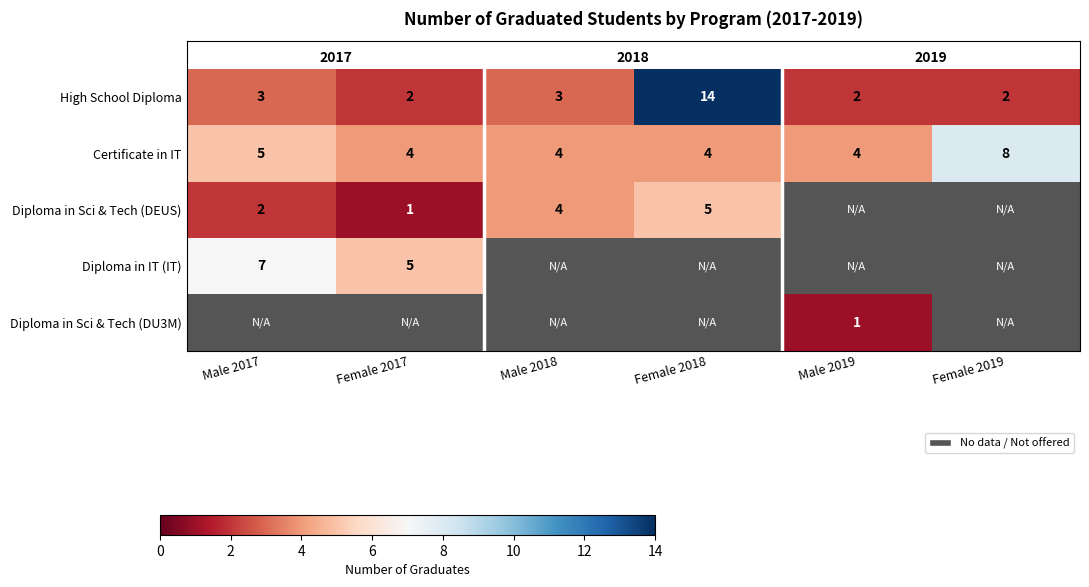

What is the spread (max minus min) of values at Female 2019?

6.0